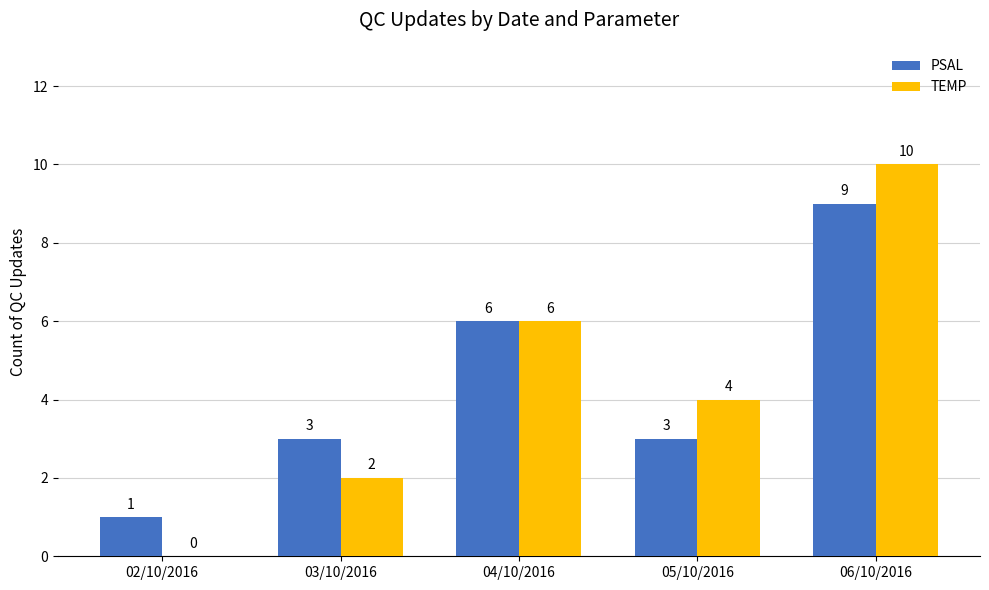

At which label does TEMP first exceed 4?

04/10/2016